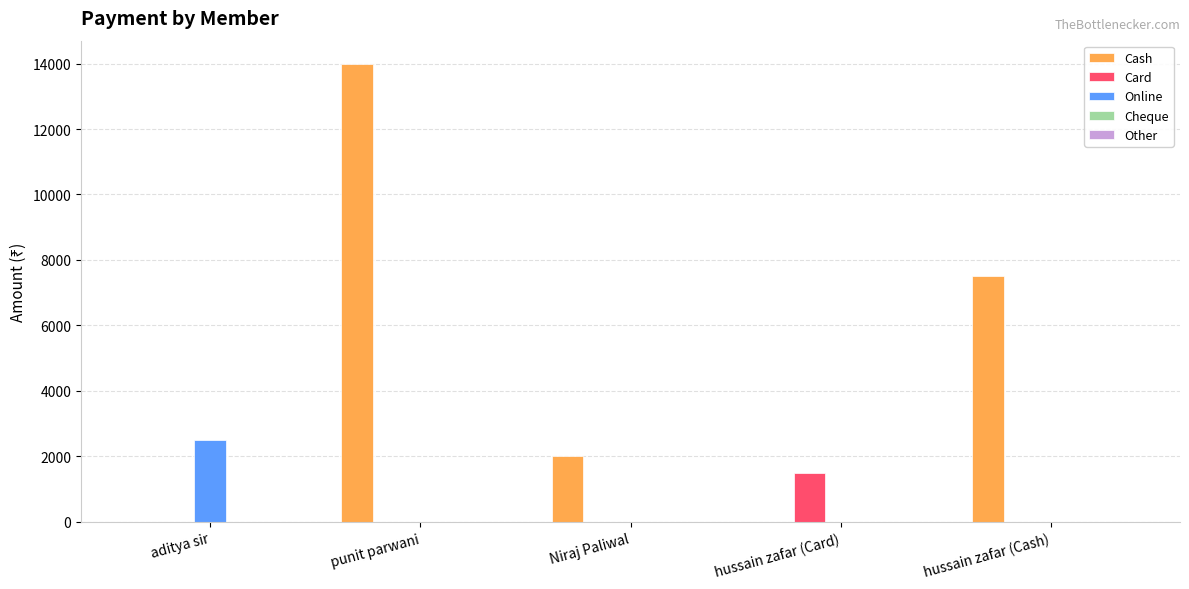

At which category is the sum across all series the highest?

punit parwani